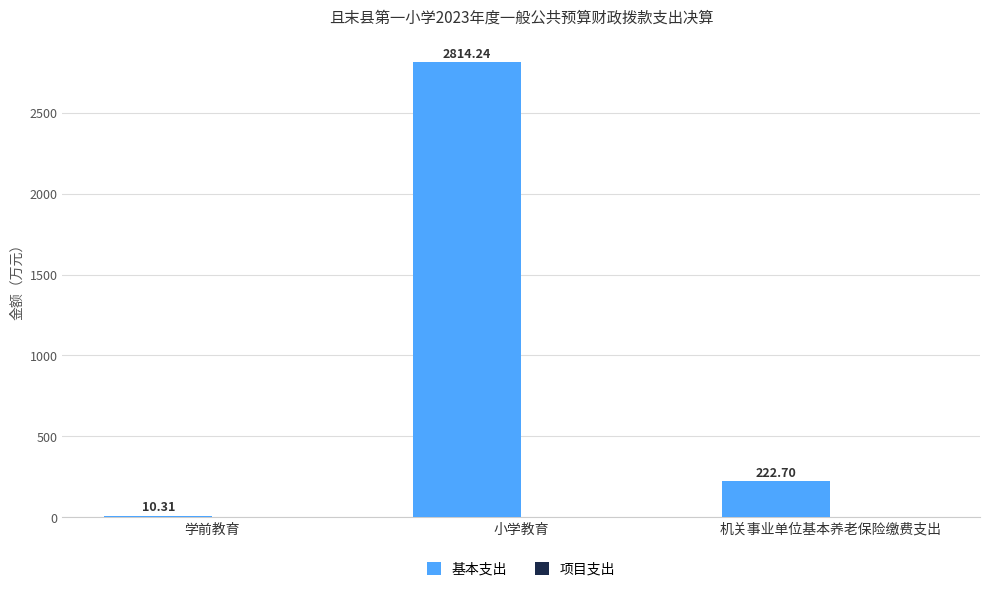

At which category does the chart reach its minimum across all series?

学前教育